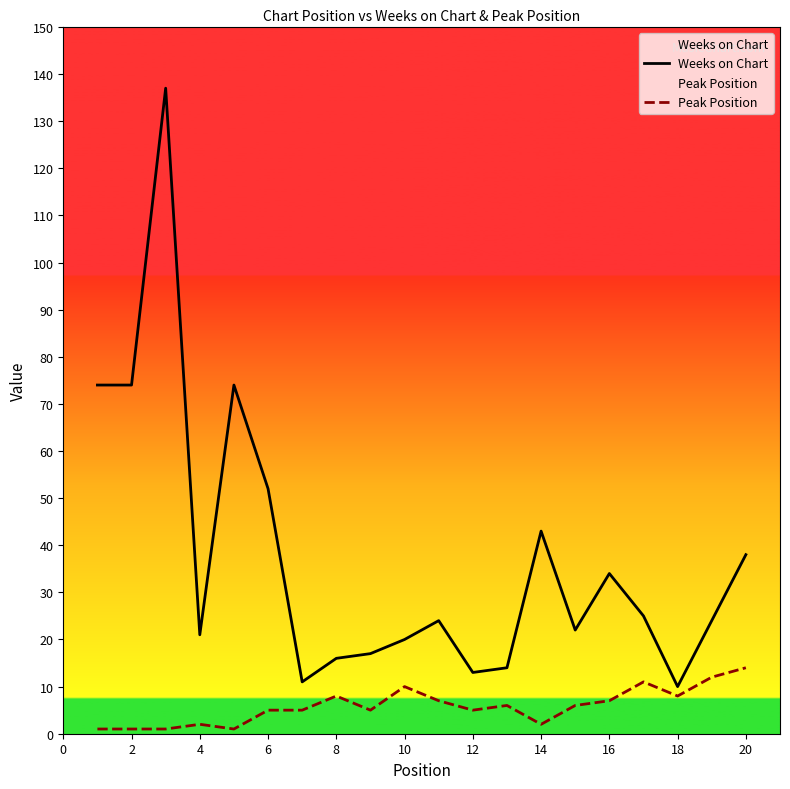

Rank the series by their average value, from lowest to highest.

Peak Position, Weeks on Chart